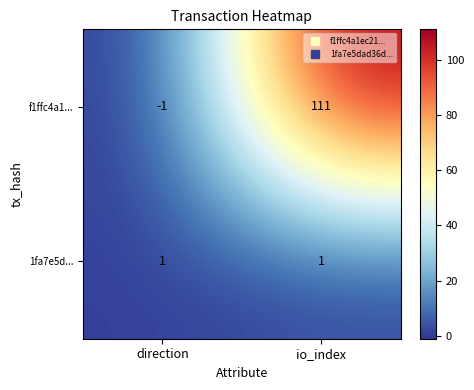

Rank the series by their maximum value, from lowest to highest.

1fa7e5d..., f1ffc4a1...